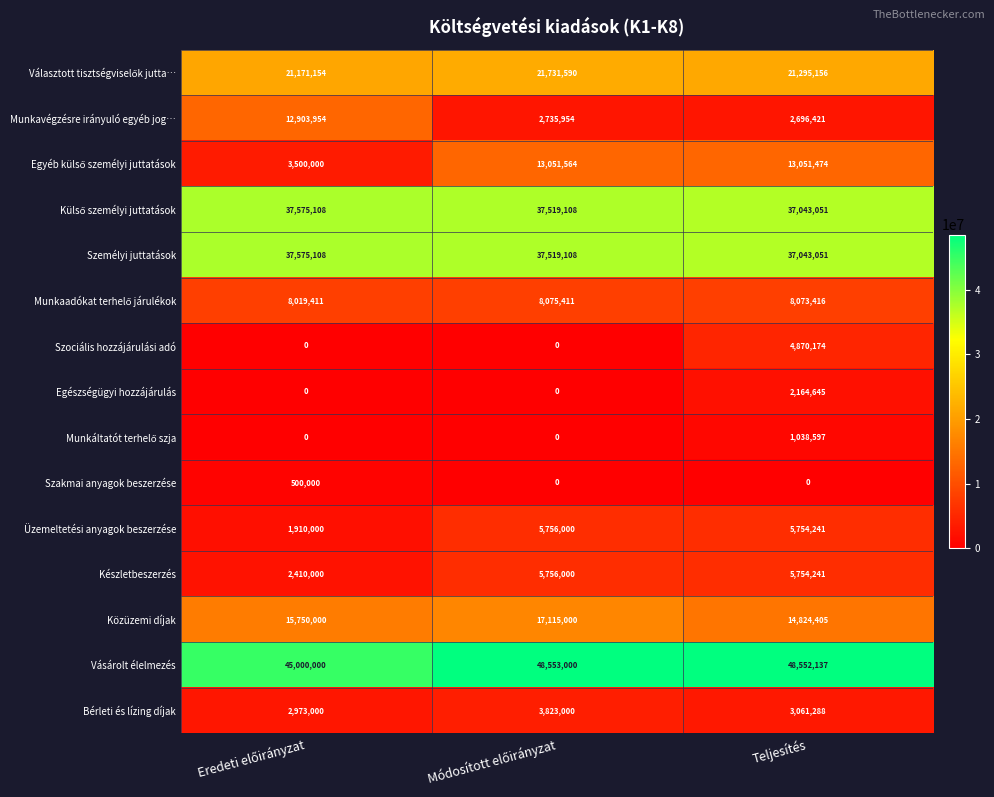

What is the average value of the Közüzemi díjak series?

15896468